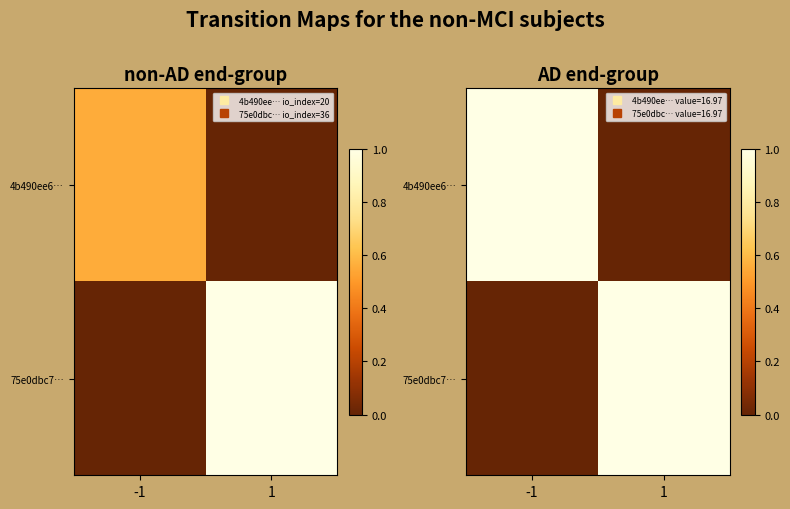

What is the sum of all 75e0dbc7… values?

1